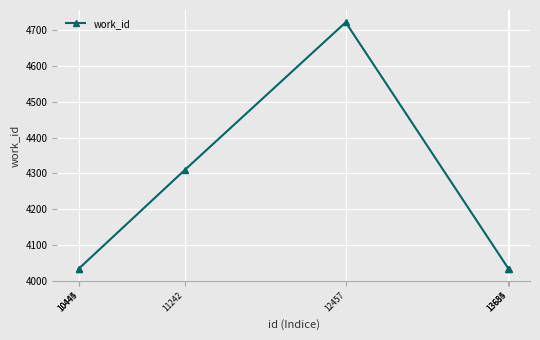

What is the difference between the values at 12457 and 10444?

688